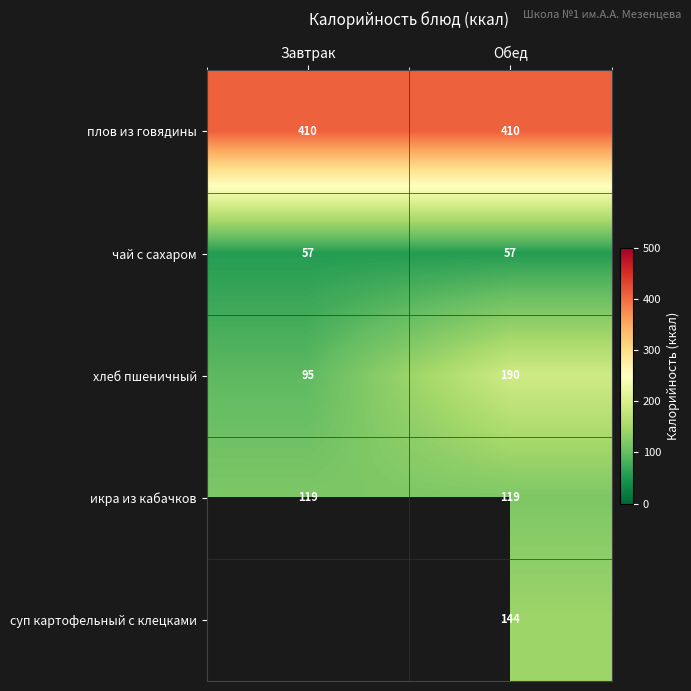

What is the approximate value of хлеб пшеничный at Завтрак, to the nearest 5?

95